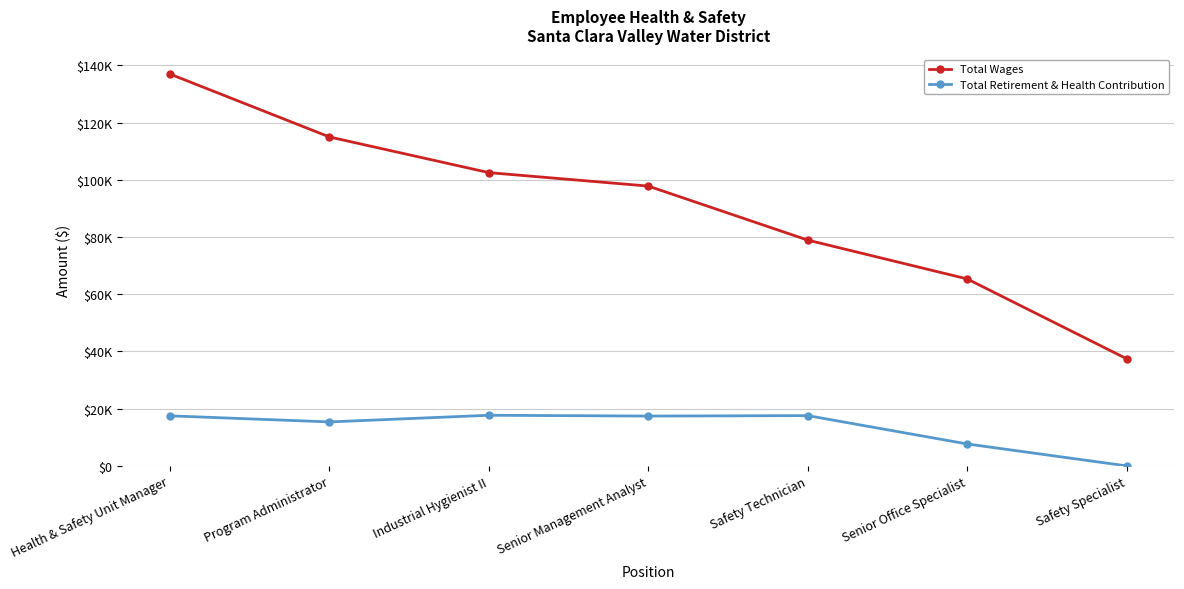

True or false: Total Retirement & Health Contribution and Total Wages cross at least once.

False